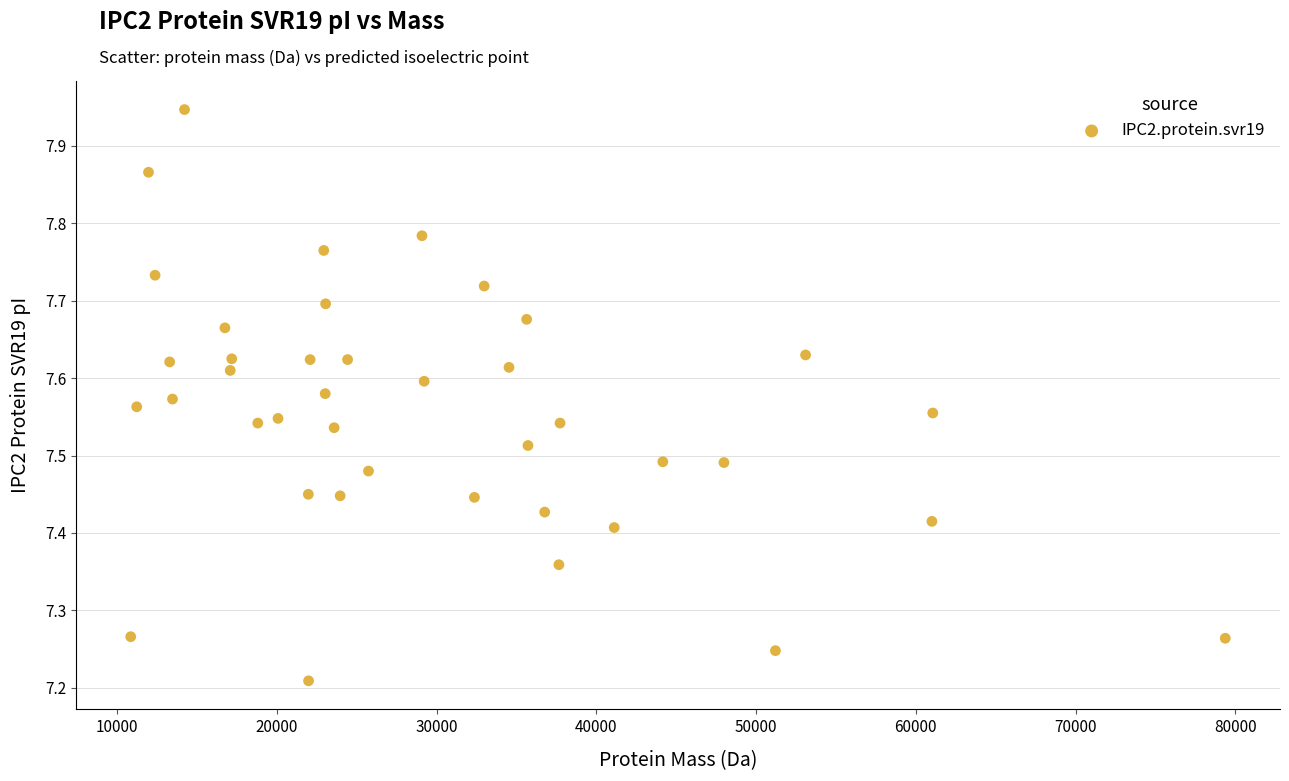

What is the range of Y values (max minus min)?

0.7